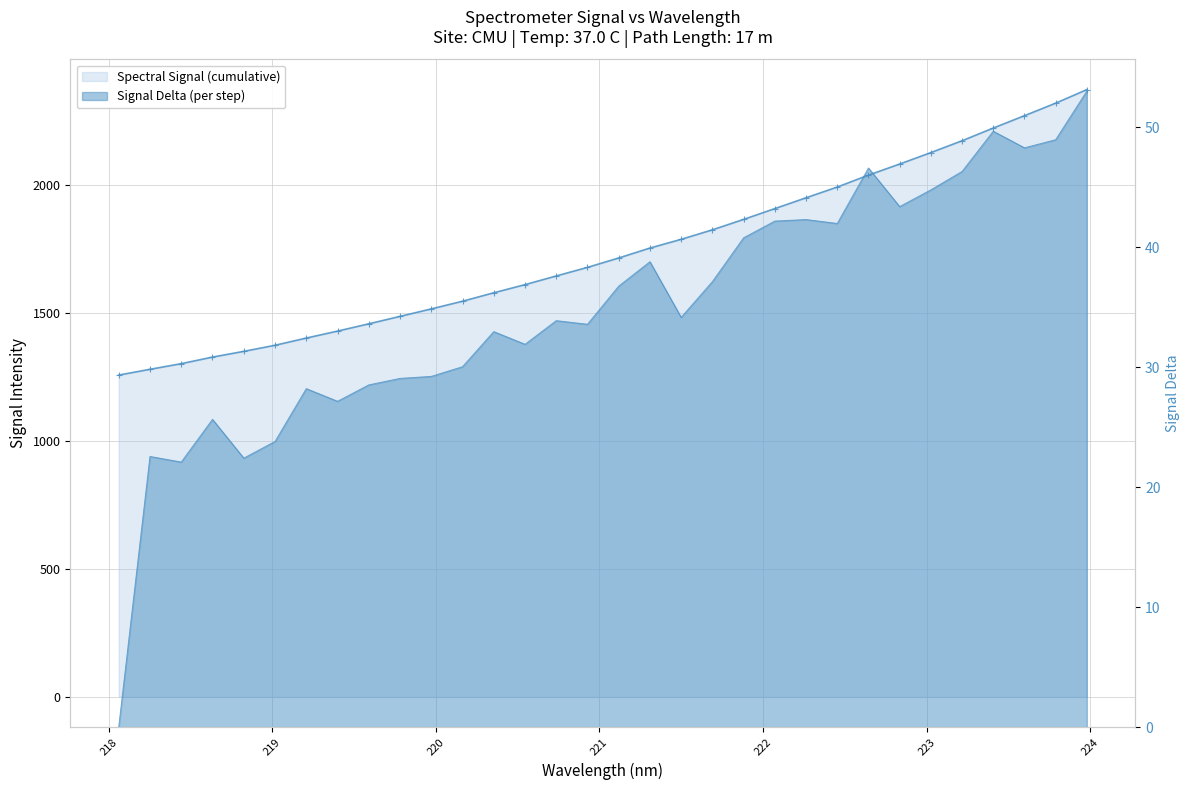

Which category has the highest value in the Spectral Signal (cumulative) series?

31